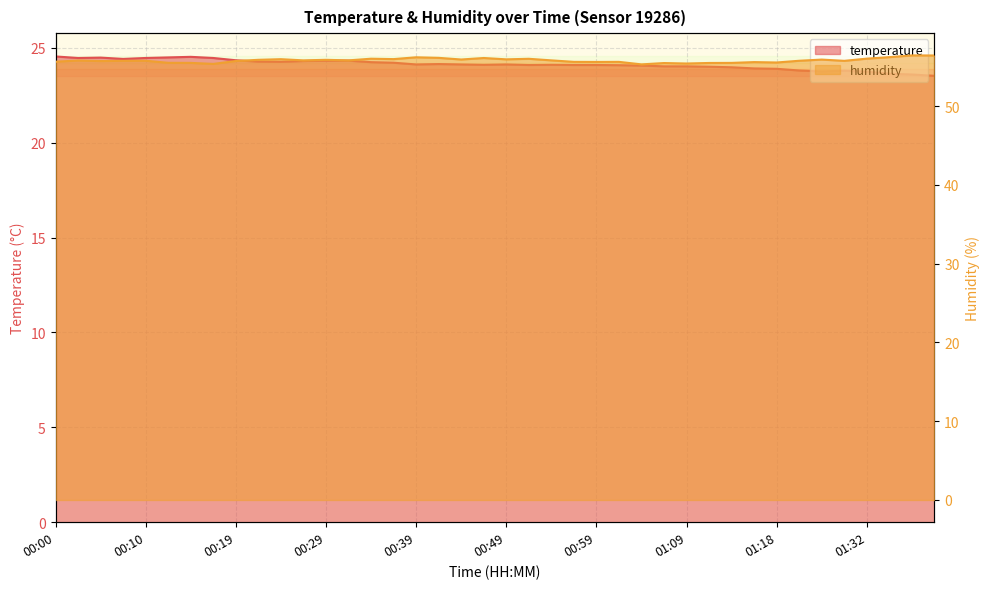

Where does the temperature series first go above 24?

00:00